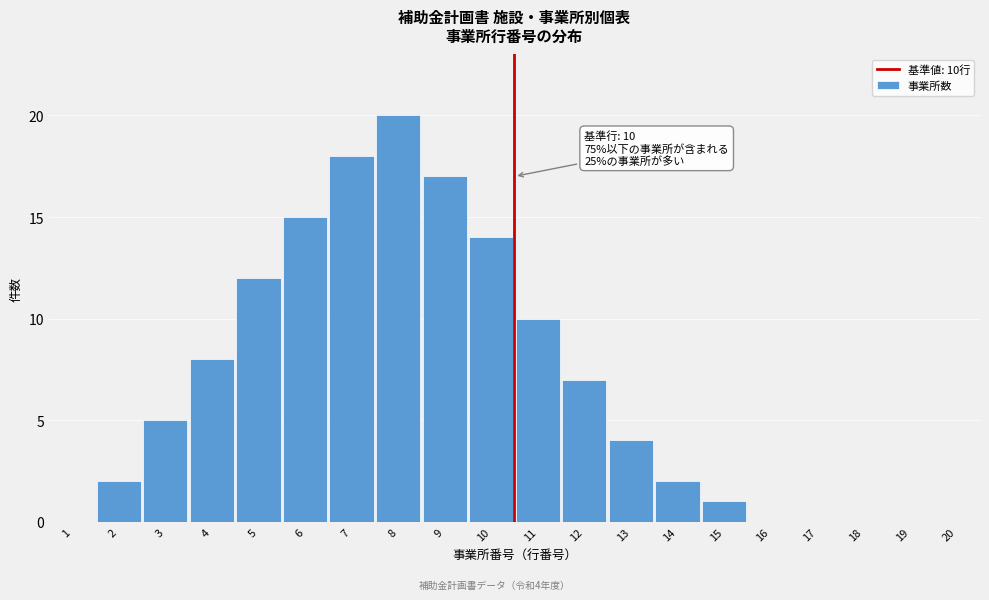

Reading right to left, extract all data points from this chart.

20=0	19=0	18=0	17=0	16=0	15=1	14=2	13=4	12=7	11=10	10=14	9=17	8=20	7=18	6=15	5=12	4=8	3=5	2=2	1=0